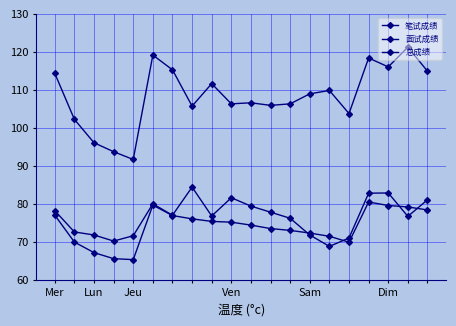

Count the number of categories in the chart.

20